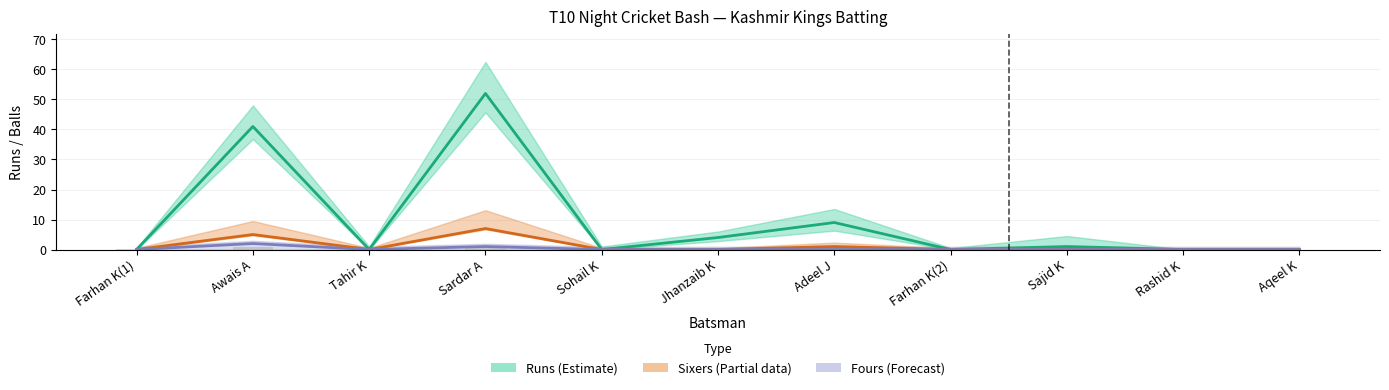

How many values in the Runs (Estimate) series exceed 0?

5